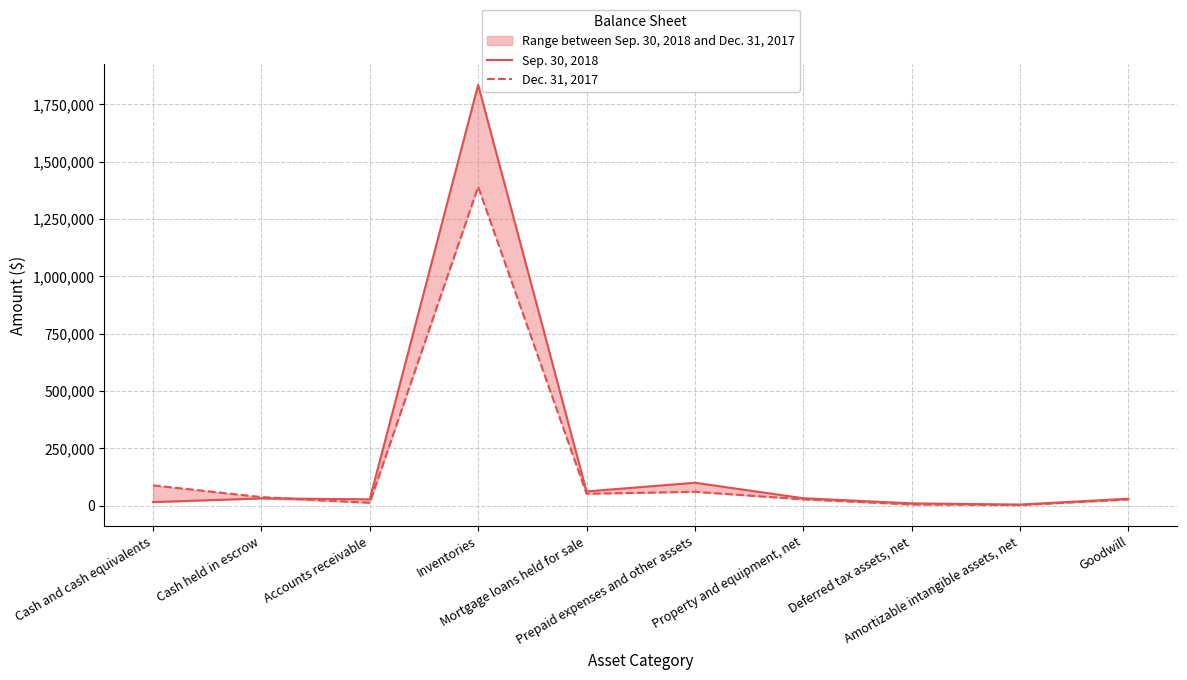

List the series in order of their overall mean, lowest first.

Dec. 31, 2017, Sep. 30, 2018